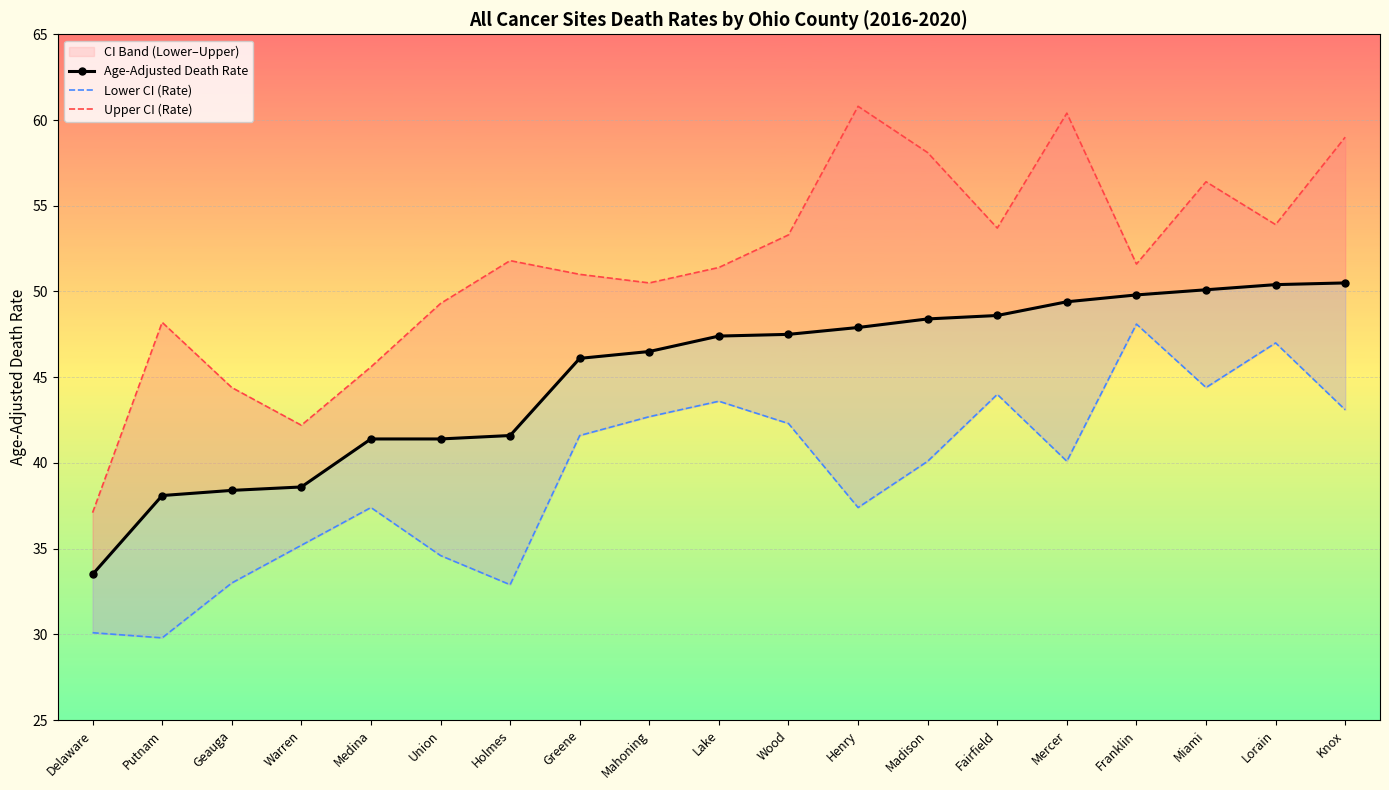

Reading right to left, extract all data points from this chart.

Age-Adjusted Death Rate: 50.5	50.4	50.1	49.8	49.4	48.6	48.4	47.9	47.5	47.4	46.5	46.1	41.6	41.4	41.4	38.6	38.4	38.1	33.5
Lower CI (Rate): 43.1	47.0	44.4	48.1	40.1	44.0	40.1	37.4	42.3	43.6	42.7	41.6	32.9	34.6	37.4	35.2	33.0	29.8	30.1
Upper CI (Rate): 59.0	53.9	56.4	51.6	60.4	53.7	58.1	60.8	53.3	51.4	50.5	51.0	51.8	49.3	45.6	42.2	44.4	48.2	37.1